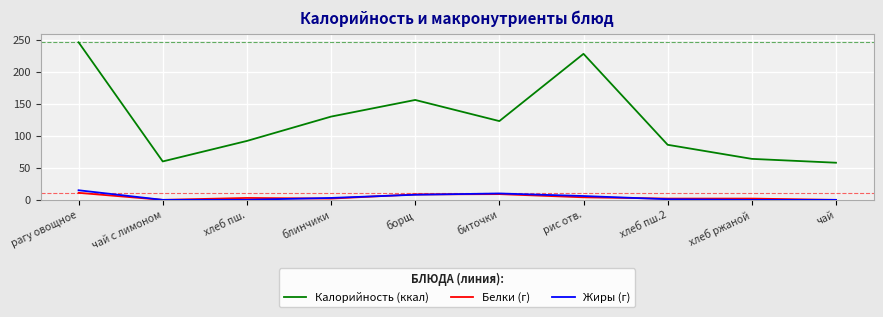

Is it true that Жиры (г) equals 0.0 at хлеб ржаной?

True